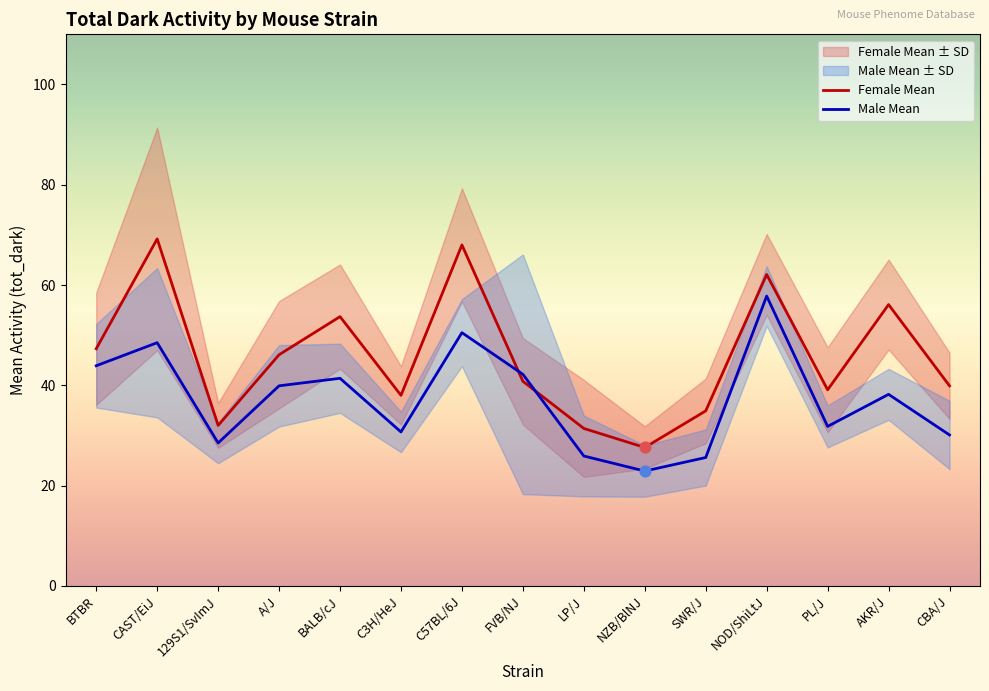

At how many categories does at least one series exceed 68?

1